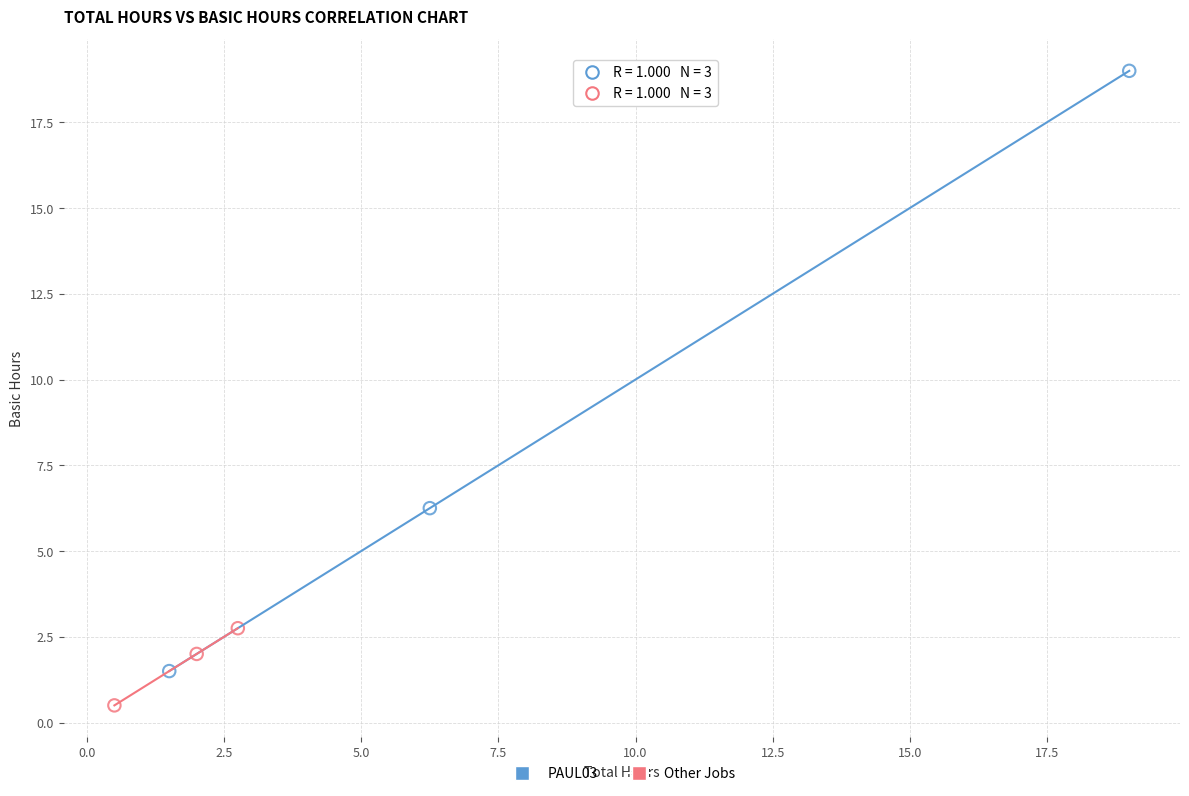

What are all the series names shown in the legend?

PAUL03, Other Jobs